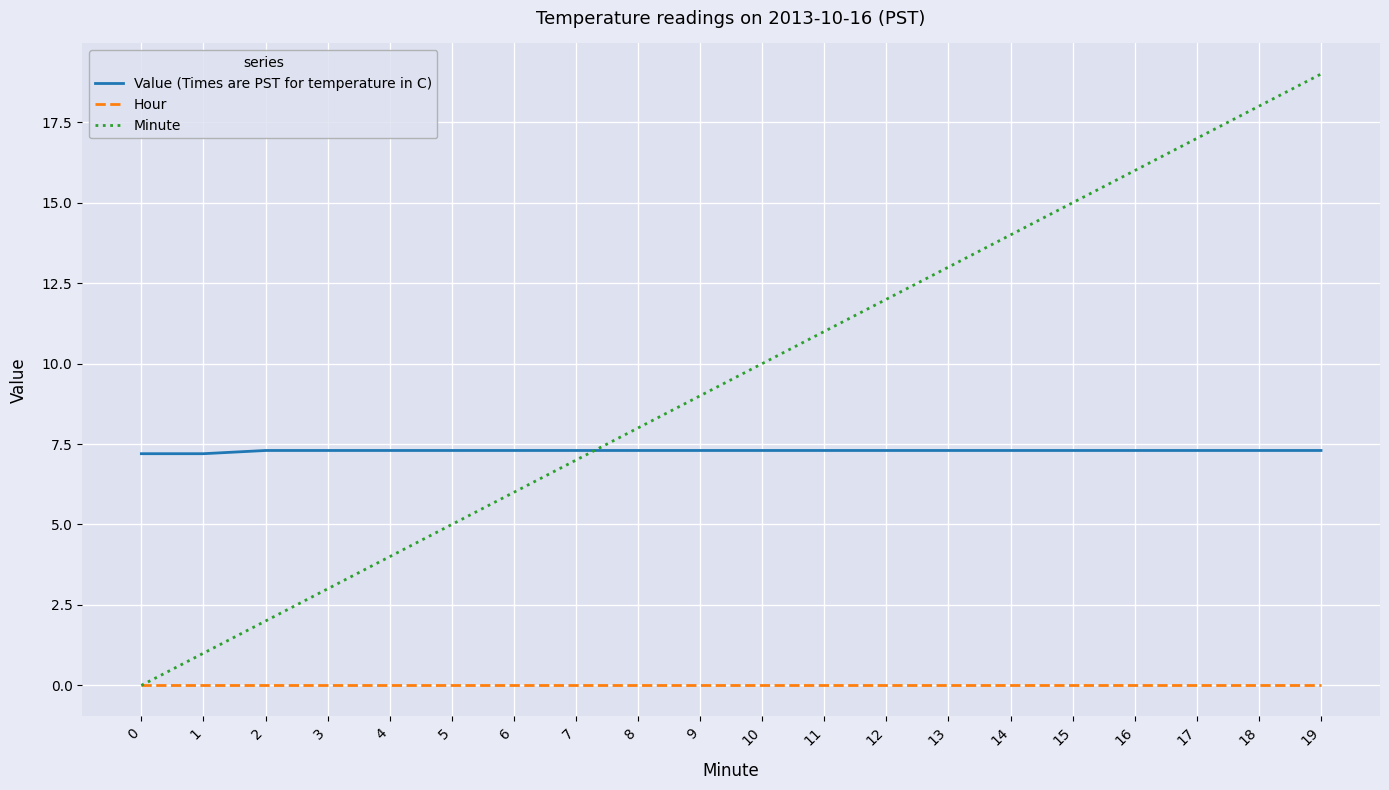

Which series has the largest total across all categories?

Minute